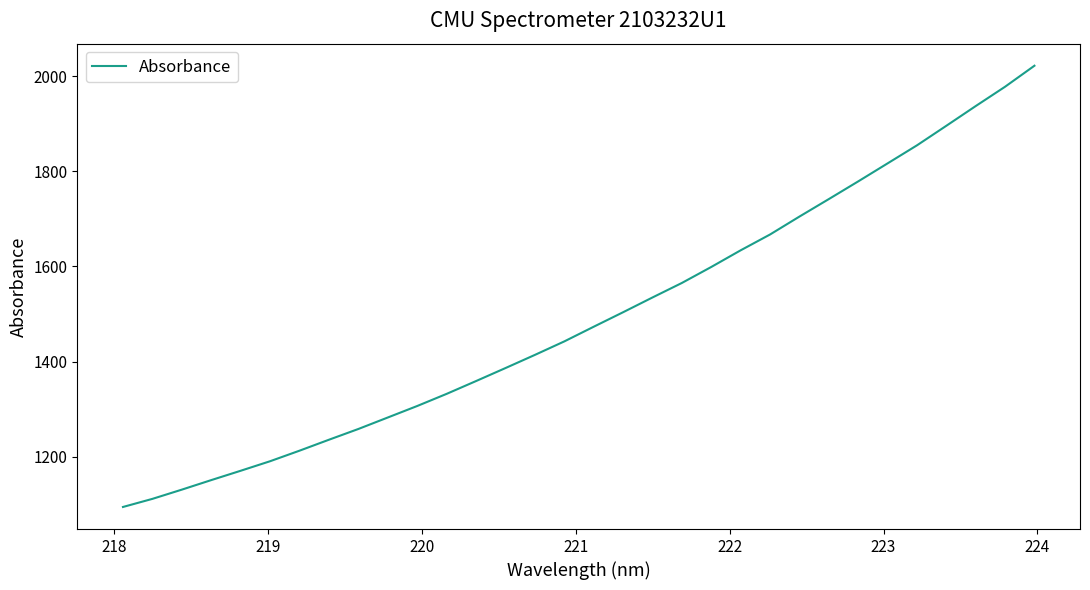

What is the difference between the maximum and minimum values?

927.2